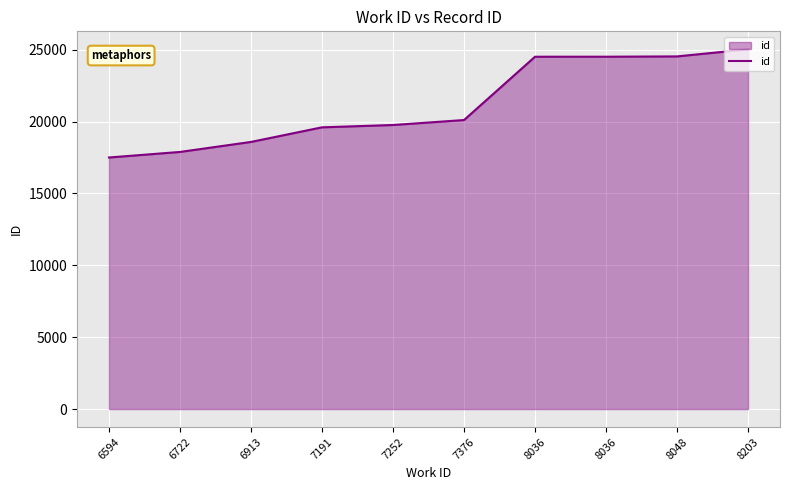

Is this an area chart (filled region under the line)?

Yes